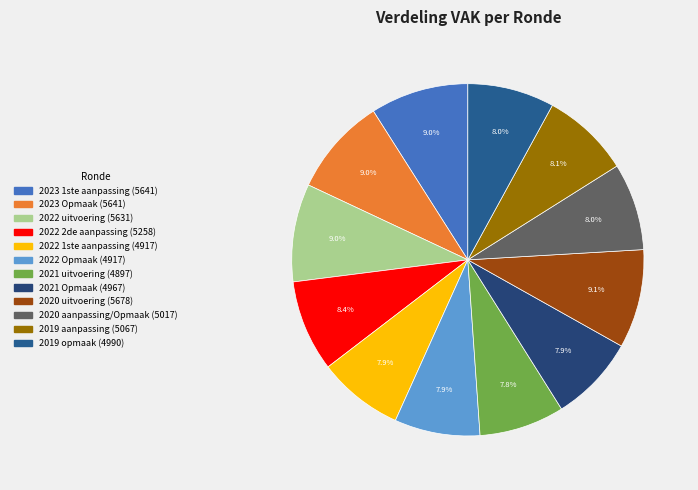

Between 2020 aanpassing/Opmaak and 2022 1ste aanpassing, which is larger?

2020 aanpassing/Opmaak